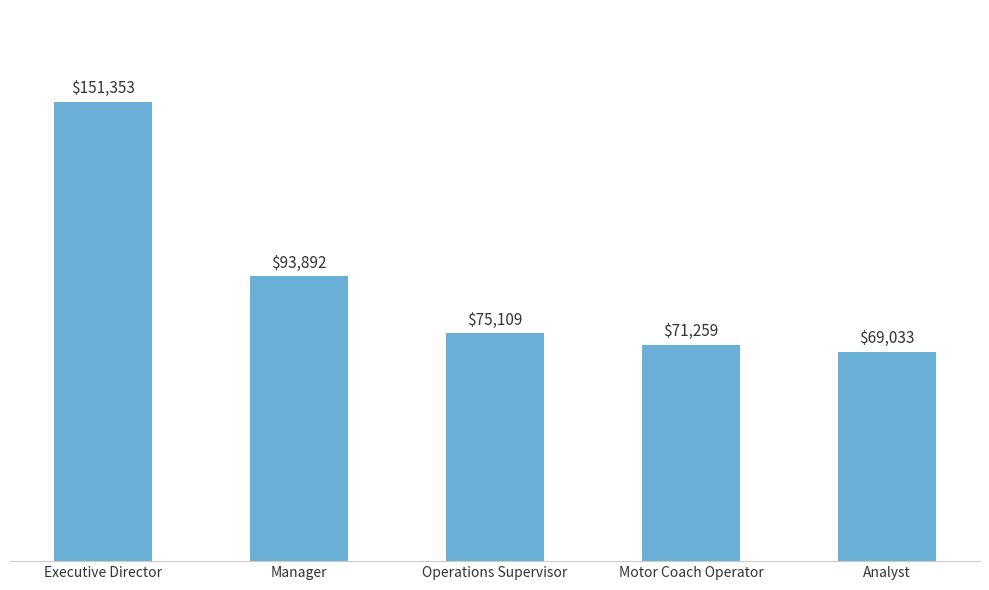

Between Manager and Executive Director, which is larger?

Executive Director